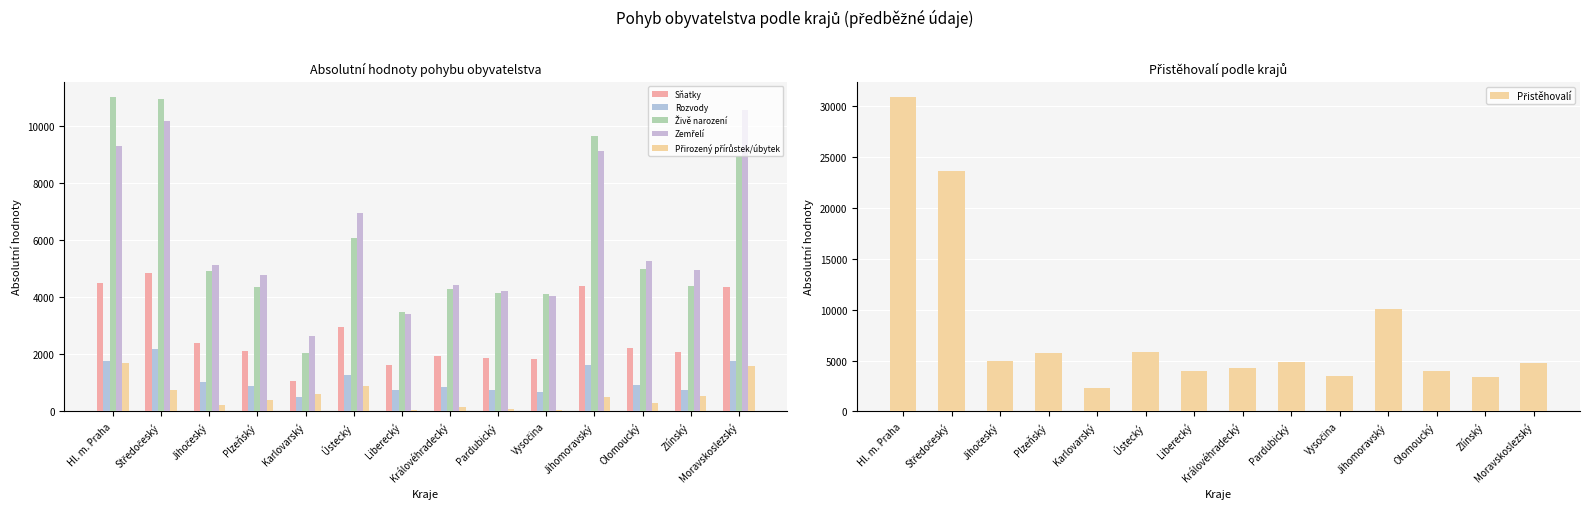

Reading left to right, extract all data points from this chart.

Sňatky: 4494	4832	2395	2109	1060	2964	1610	1923	1859	1833	4392	2234	2075	4362
Rozvody: 1777	2180	1019	874	488	1264	745	845	736	671	1629	940	759	1751
Živě narození: 10993	10931	4927	4370	2039	6062	3463	4273	4144	4118	9645	4973	4405	8955
Zemřelí: 9285	10180	5136	4763	2654	6942	3421	4418	4225	4056	9133	5251	4959	10548
Přirozený přírůstek/úbytek: 1708	751	209	393	615	880	42	145	81	62	512	278	554	1593
Přistěhovalí: 30877	23628	4952	5701	2317	5868	3942	4225	4901	3524	10113	3926	3364	4770